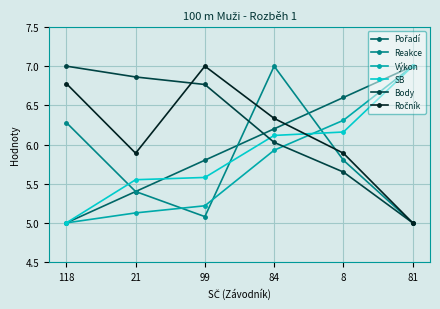

True or false: Výkon has more than 1 interior local peaks.

False